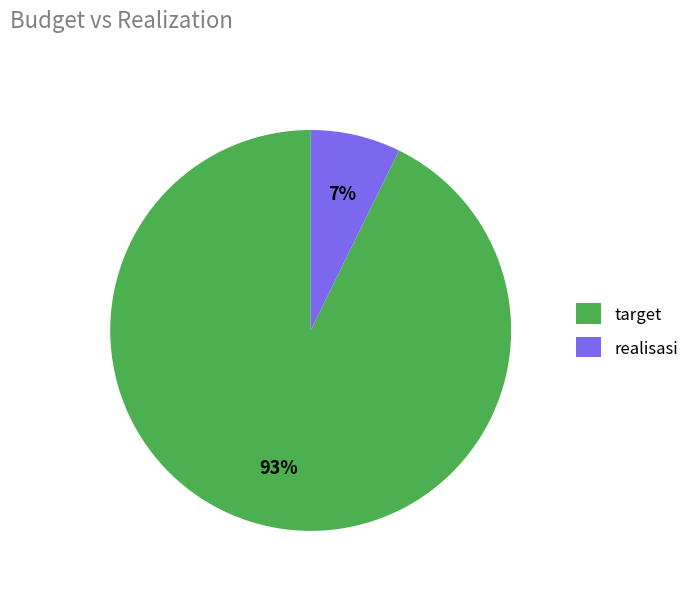

To the nearest percent, what percentage of the pie is realisasi?

7%